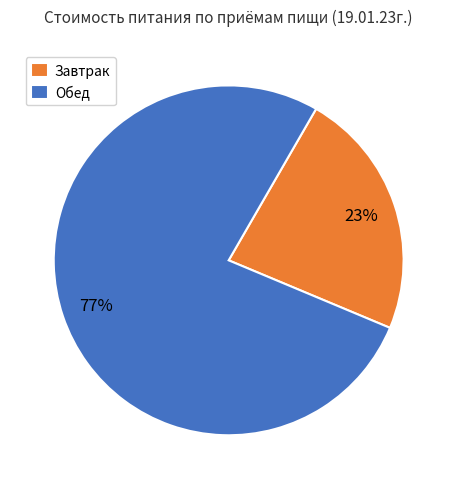

Which category has the smallest portion of the pie?

Завтрак